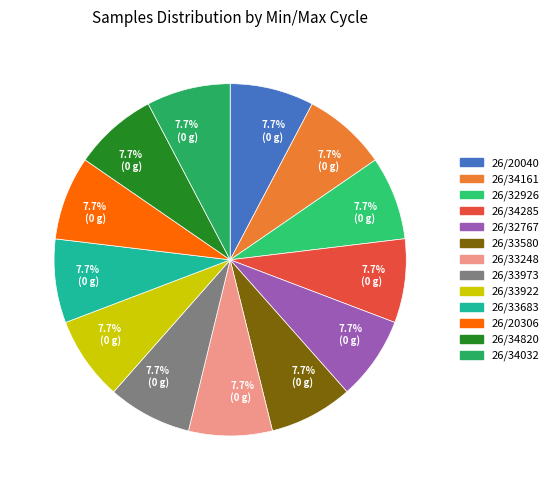

Is there any slice that represents more than half of the pie?

No